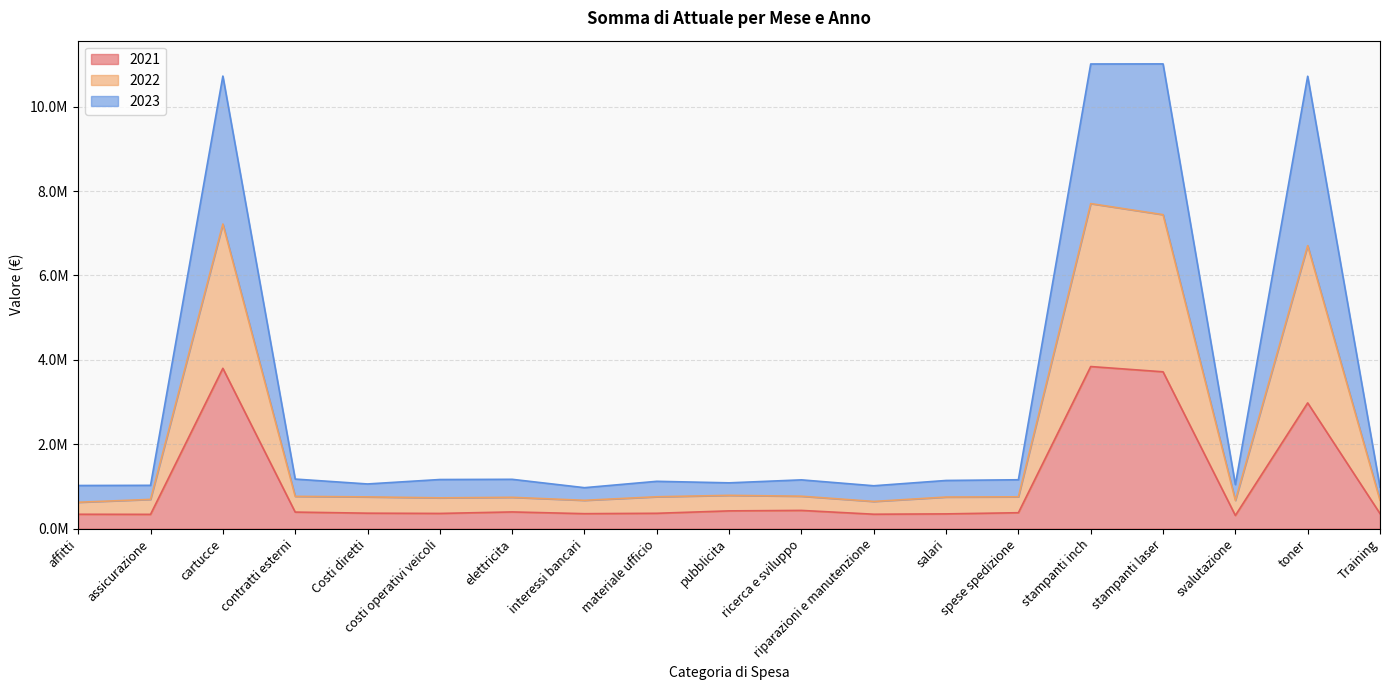

Where is the first local minimum for 2021?

assicurazione